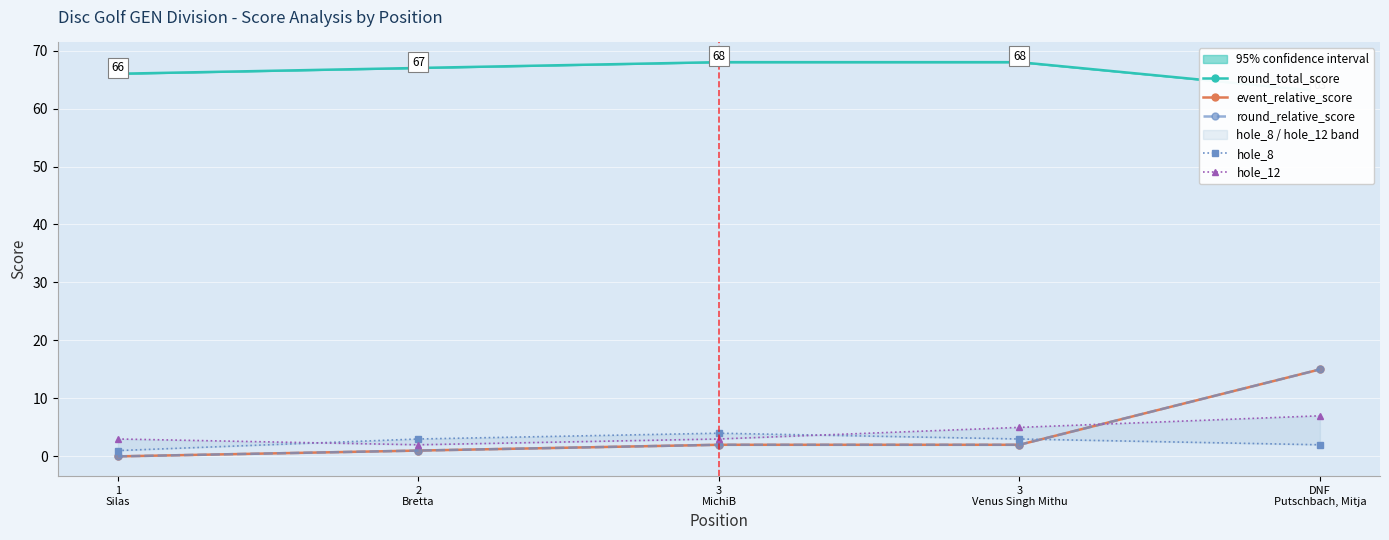

At which category is the sum across all series the highest?

DNF
Putschbach, Mitja